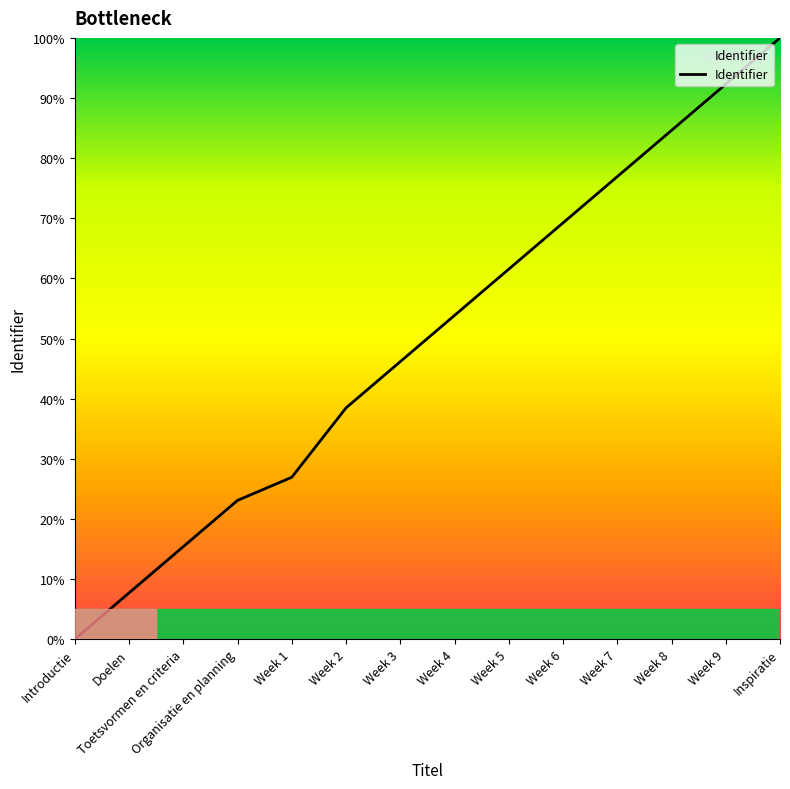

Reading right to left, transcribe all the data shown in this chart.

Inspiratie=100.0	Week 9=92.3	Week 8=84.6	Week 7=76.9	Week 6=69.2	Week 5=61.5	Week 4=53.8	Week 3=46.2	Week 2=38.5	Week 1=26.9	Organisatie en planning=23.1	Toetsvormen en criteria=15.4	Doelen=7.7	Introductie=0.0